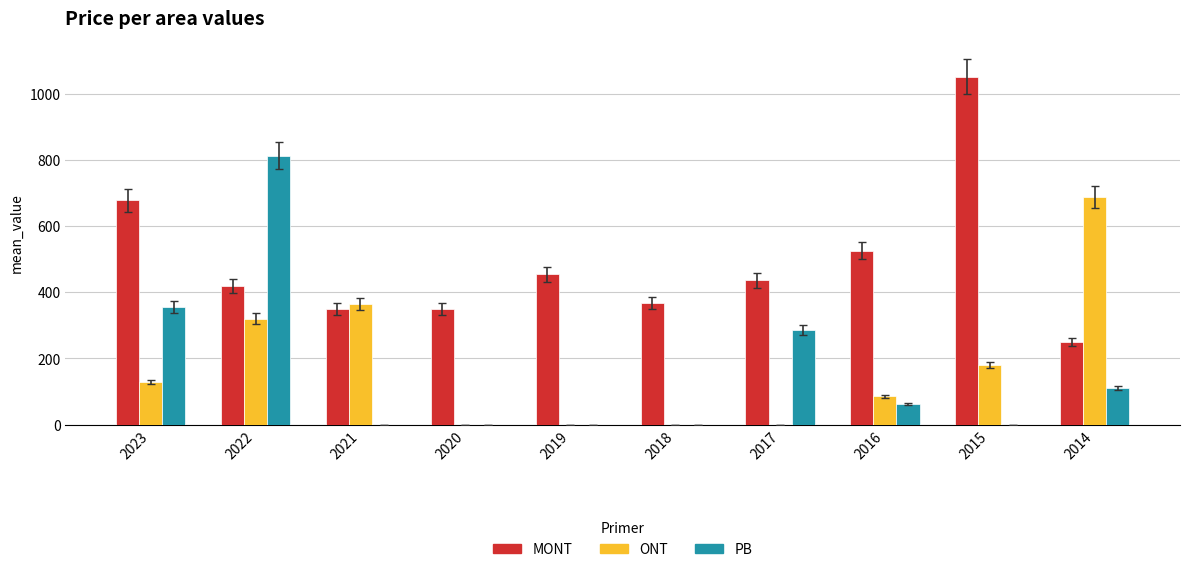

Which series changed the most between 2021 and 2015?

MONT